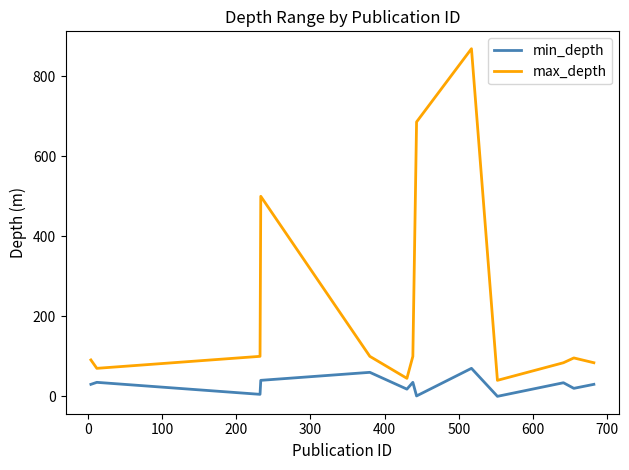

What are all the series names shown in the legend?

min_depth, max_depth